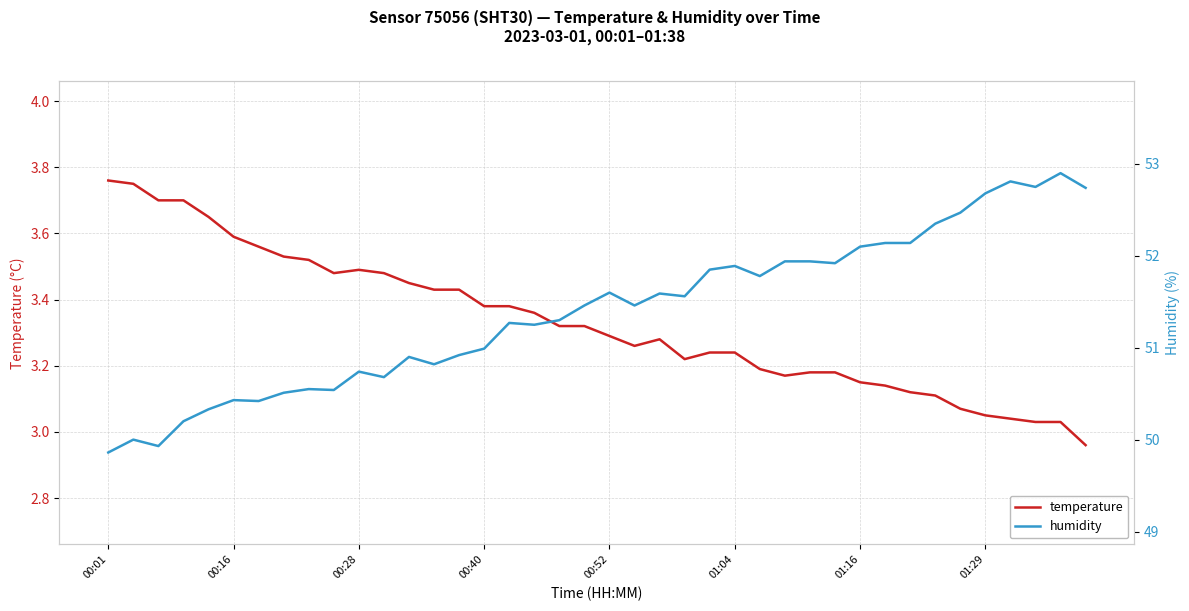

True or false: temperature has more than 1 interior local peaks.

True